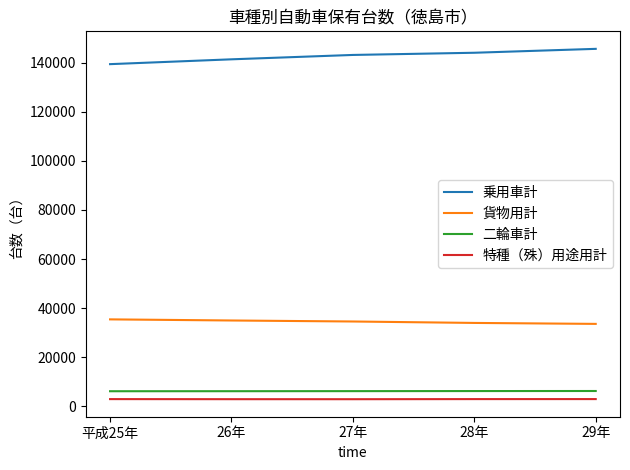

What is the minimum value for 貨物用計?

33626